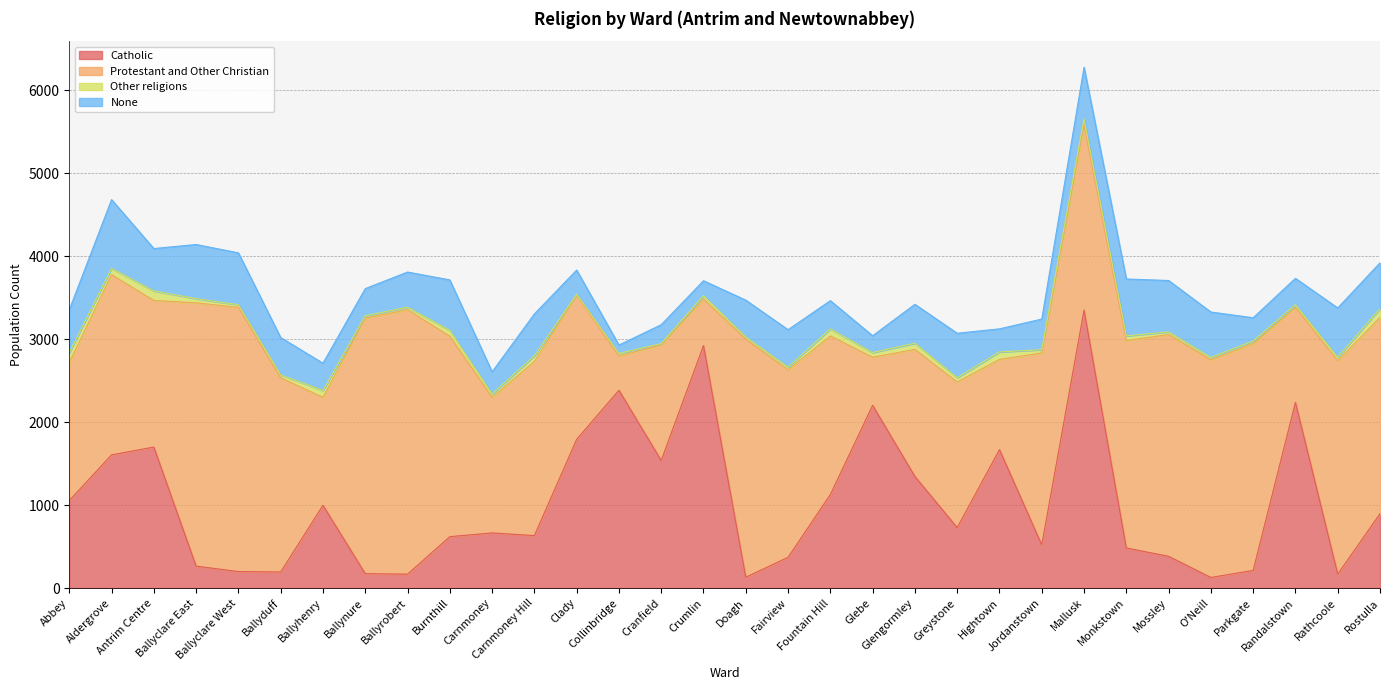

At which label does Protestant and Other Christian reach its peak?

Ballyrobert